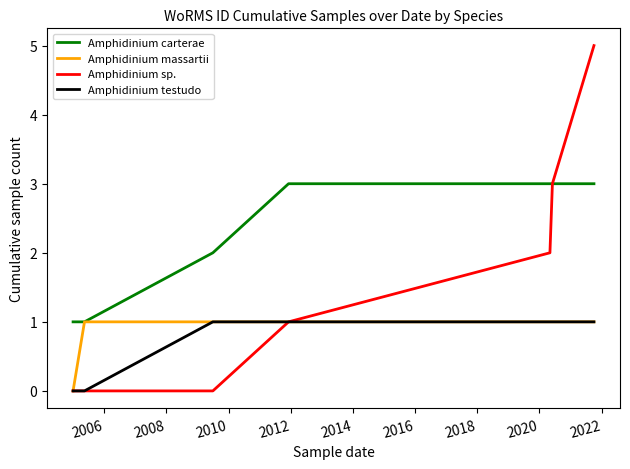

What is the average value of the Amphidinium sp. series?

2